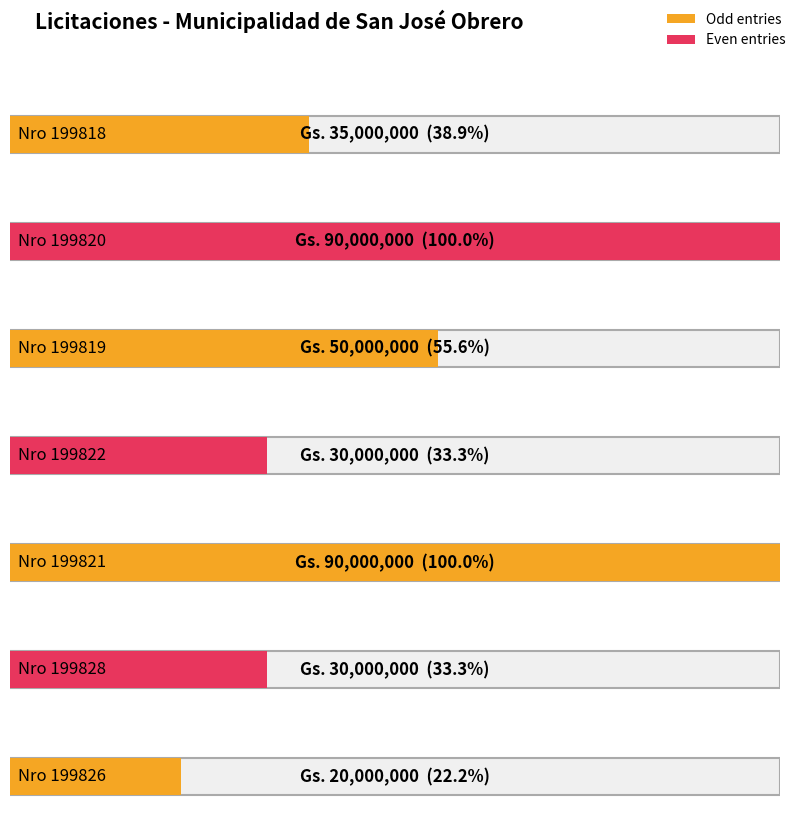

List the labels in order of value, smallest first.

199826, 199822, 199828, 199818, 199819, 199820, 199821